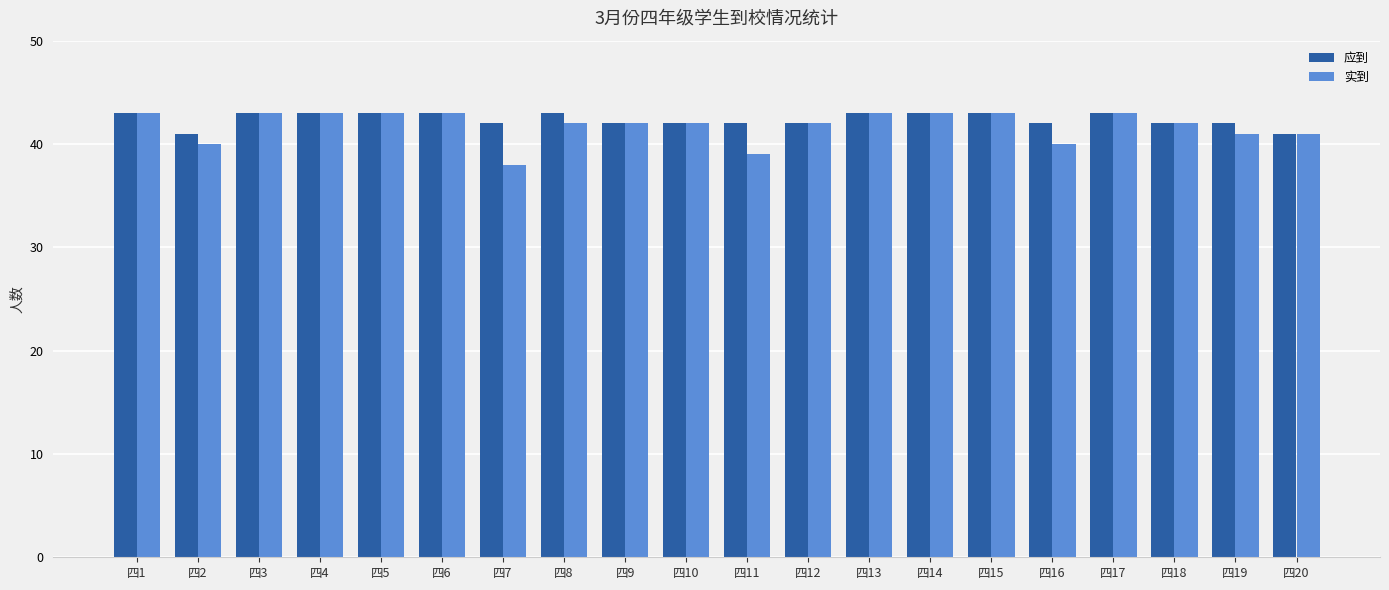

What are all the series names shown in the legend?

应到, 实到